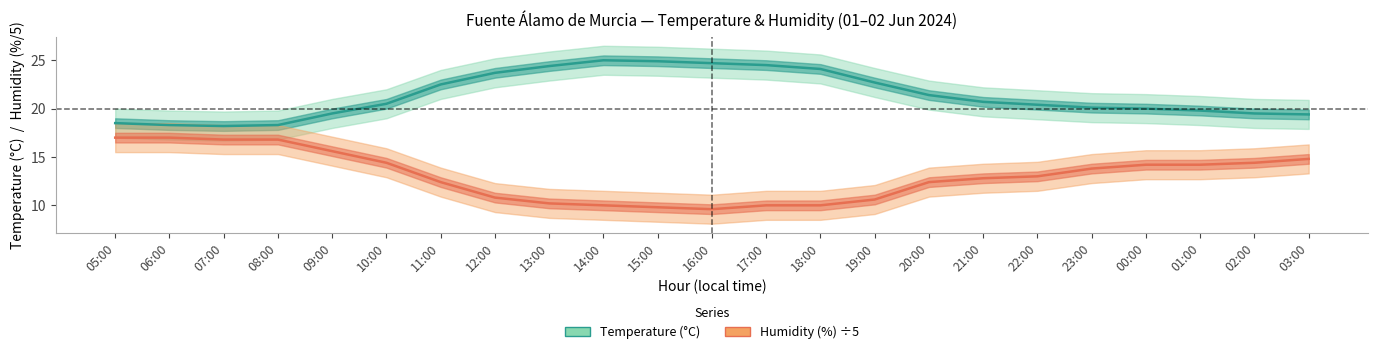

True or false: Temperature (°C) mid and Humidity (%) mid intersect in this chart.

False